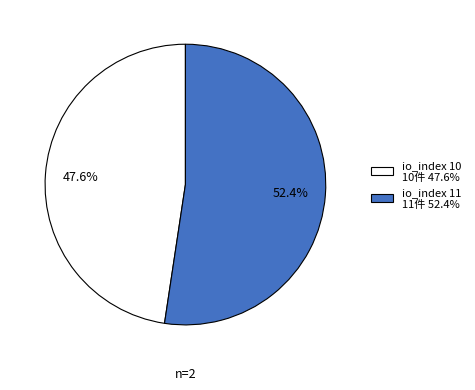

Combined, do io_index 11 and io_index 10 account for over 50%?

Yes